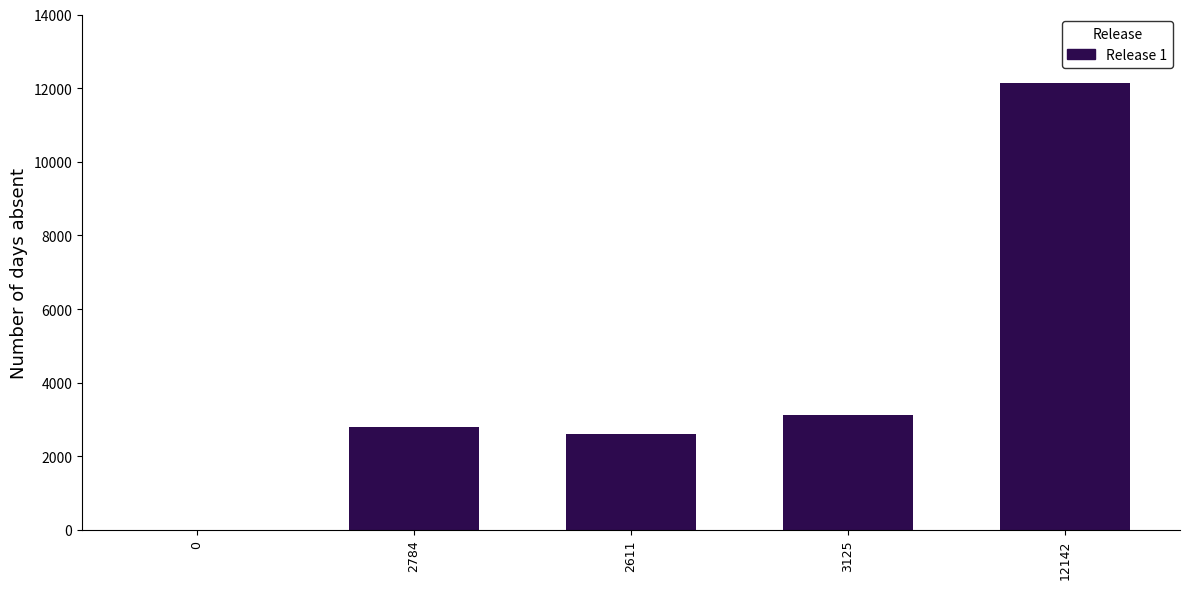

Reading left to right, transcribe all the data shown in this chart.

0=0	2784=2784	2611=2611	3125=3125	12142=12142